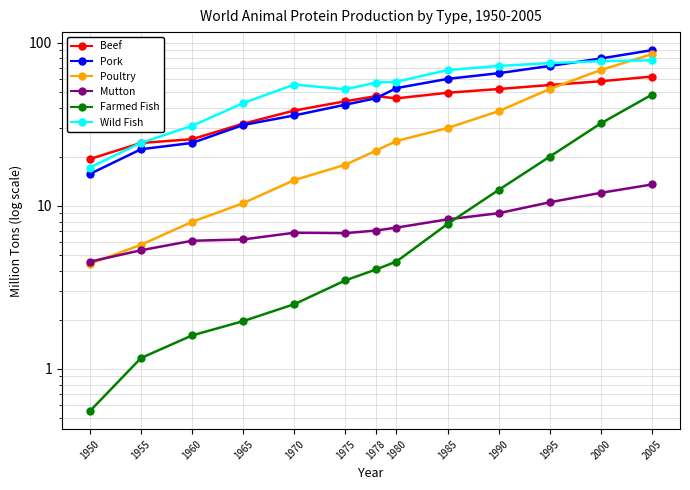

Reading left to right, what are all the values shown in this chart?

Beef: 19.3	24.3	25.6	31.9	38.3	43.7	47.0	45.6	49.3	52.0	55.0	58.0	62.0
Pork: 15.7	22.2	24.3	31.3	35.8	41.7	45.6	52.7	60.0	65.0	72.0	80.0	90.0
Poultry: 4.4	5.8	8.0	10.4	14.4	17.9	21.8	24.9	30.0	38.0	52.0	68.0	85.0
Mutton: 4.5	5.3	6.1	6.2	6.8	6.8	7.0	7.3	8.2	9.0	10.5	12.0	13.5
Farmed Fish: 0.5	1.2	1.6	2.0	2.5	3.5	4.1	4.5	7.7	12.5	20.0	32.0	48.0
Wild Fish: 17.2	24.3	30.9	42.6	55.4	51.8	56.9	57.6	67.9	72.0	75.0	77.0	78.0